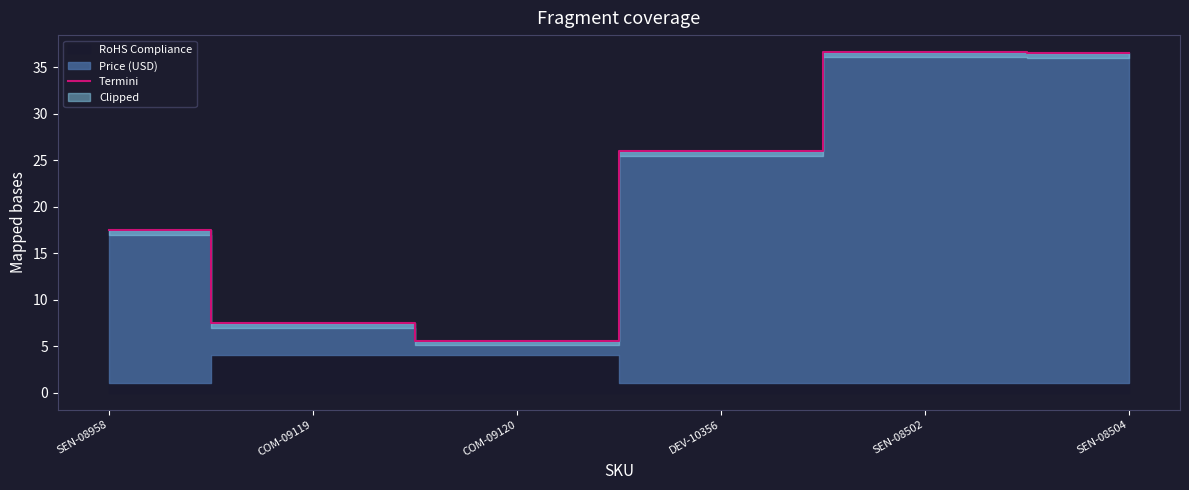

Between COM-09119 and SEN-08958, which is larger?

SEN-08958